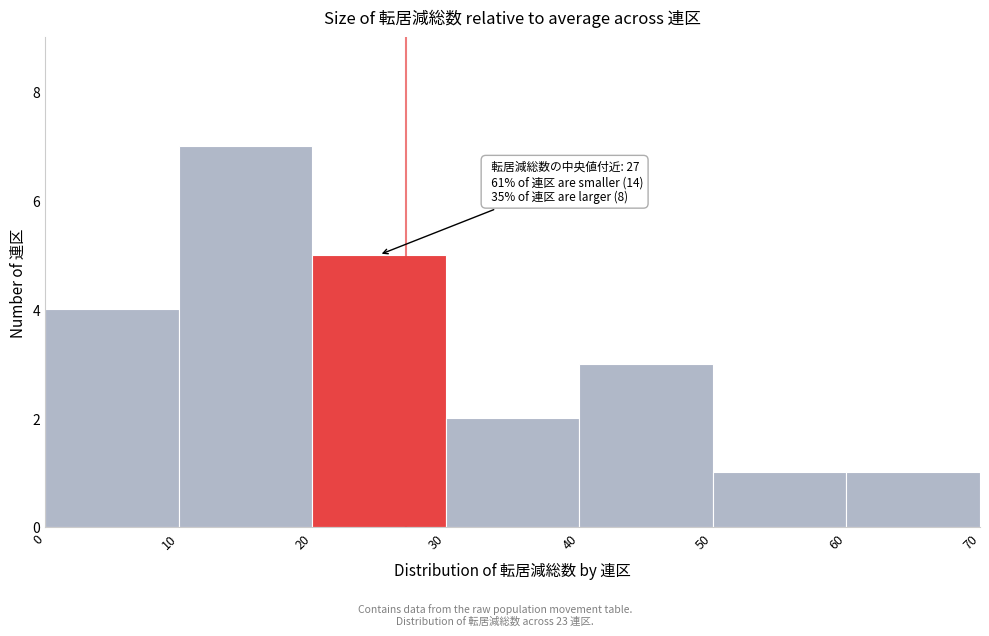

Over which range of the x-axis is the bar tallest?

10 to 20